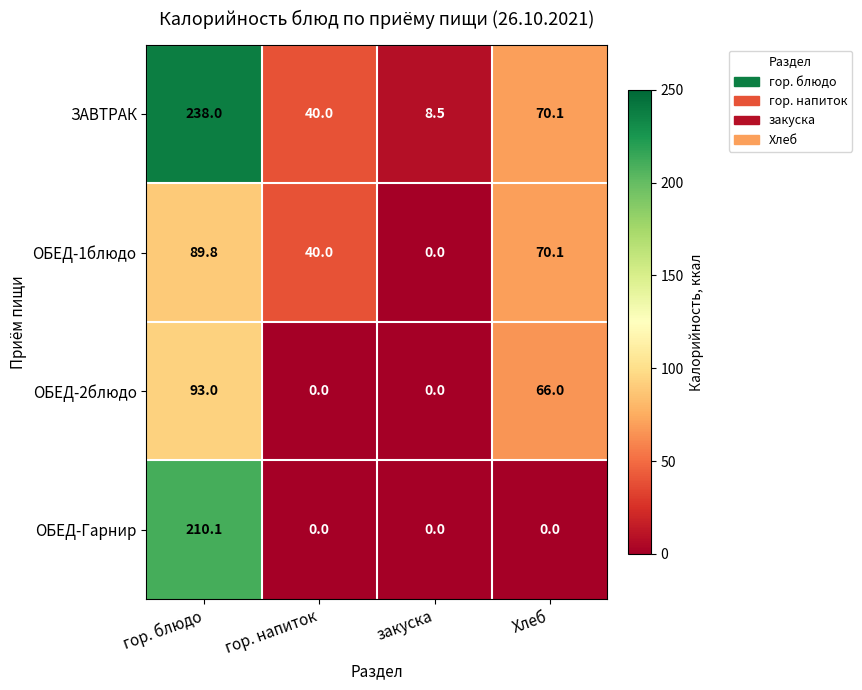

What is the lowest value of the ЗАВТРАК series?

8.5